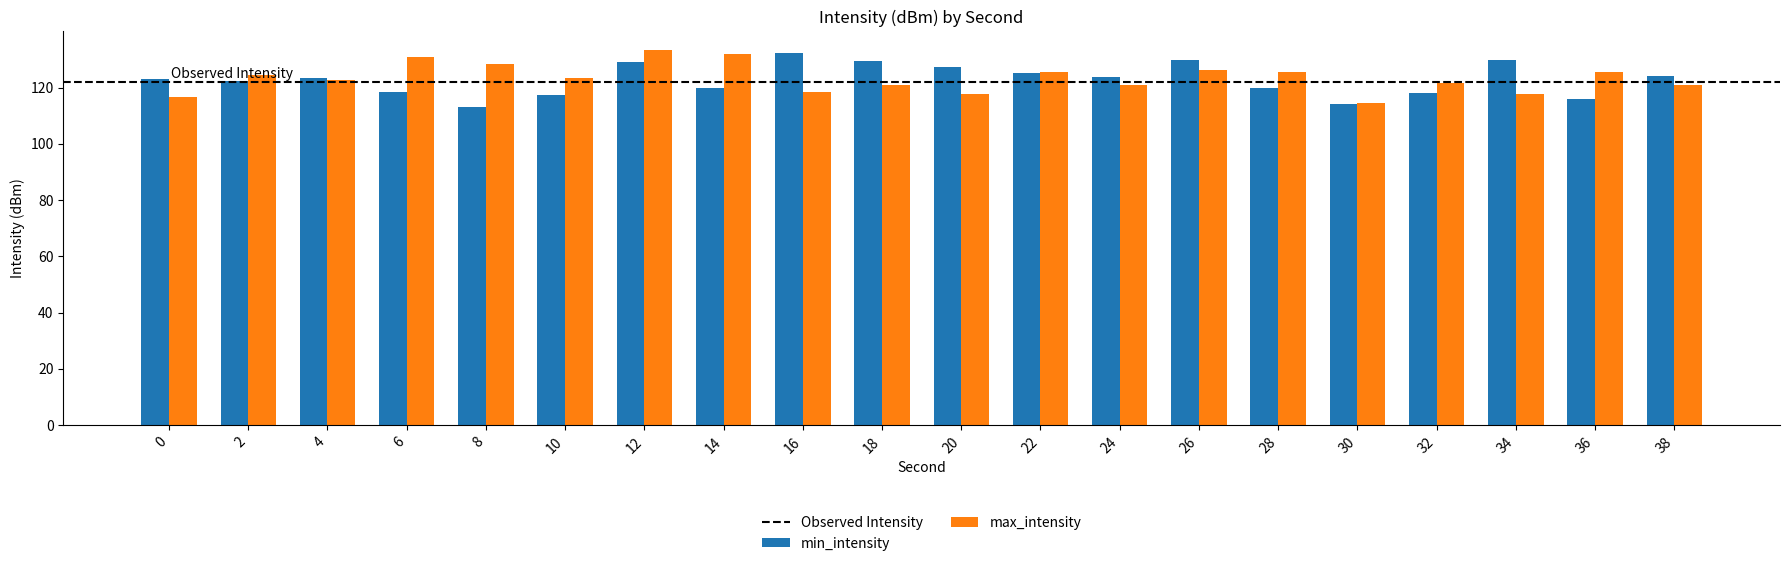

Is the value of max_intensity at 10 greater than the value of min_intensity at 10?

Yes